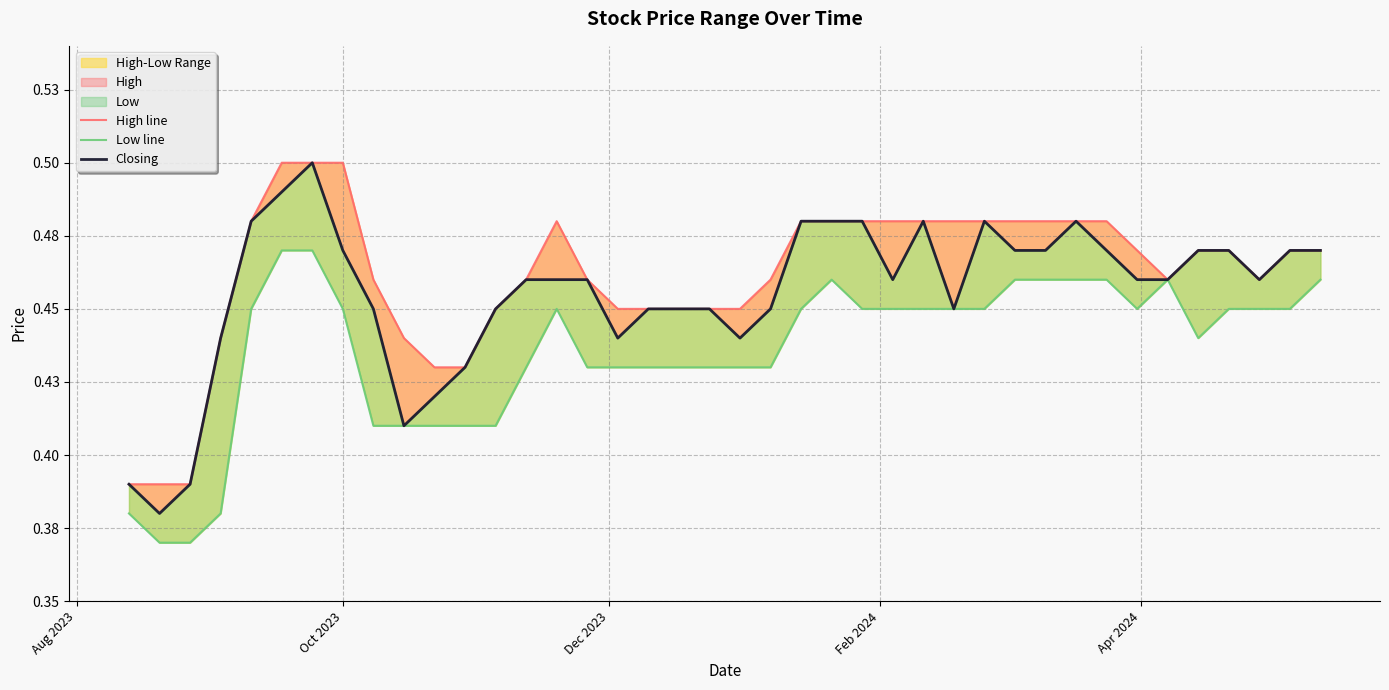

True or false: Closing and Low line intersect in this chart.

False